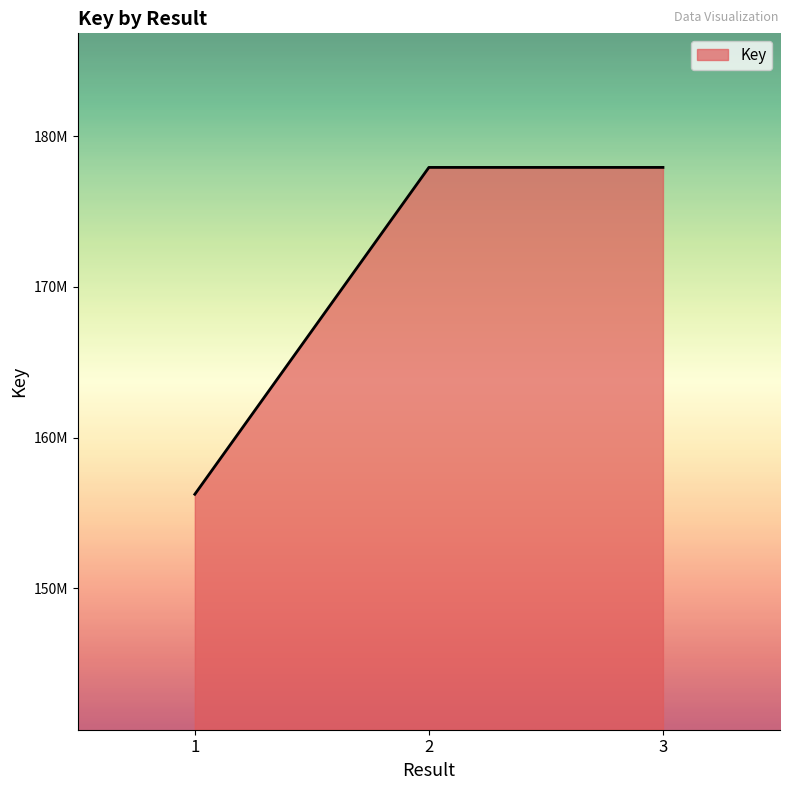

Is this an area chart (filled region under the line)?

Yes